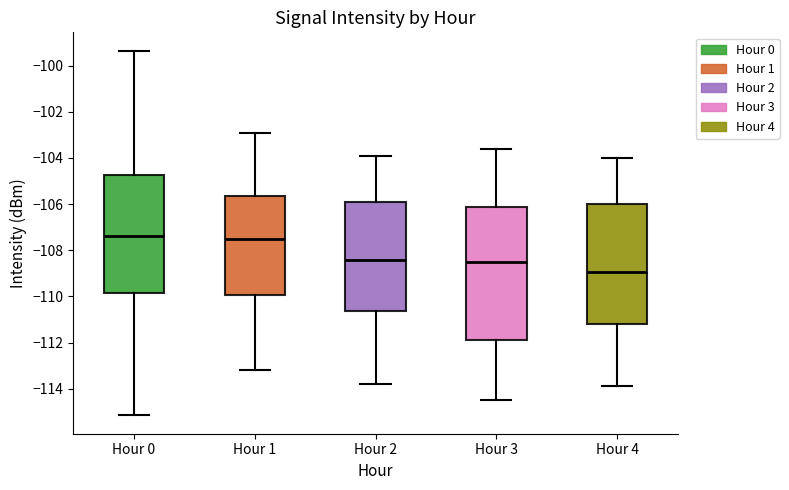

Comparing the boxes themselves (not the whiskers), which one is the tallest?

Hour 3